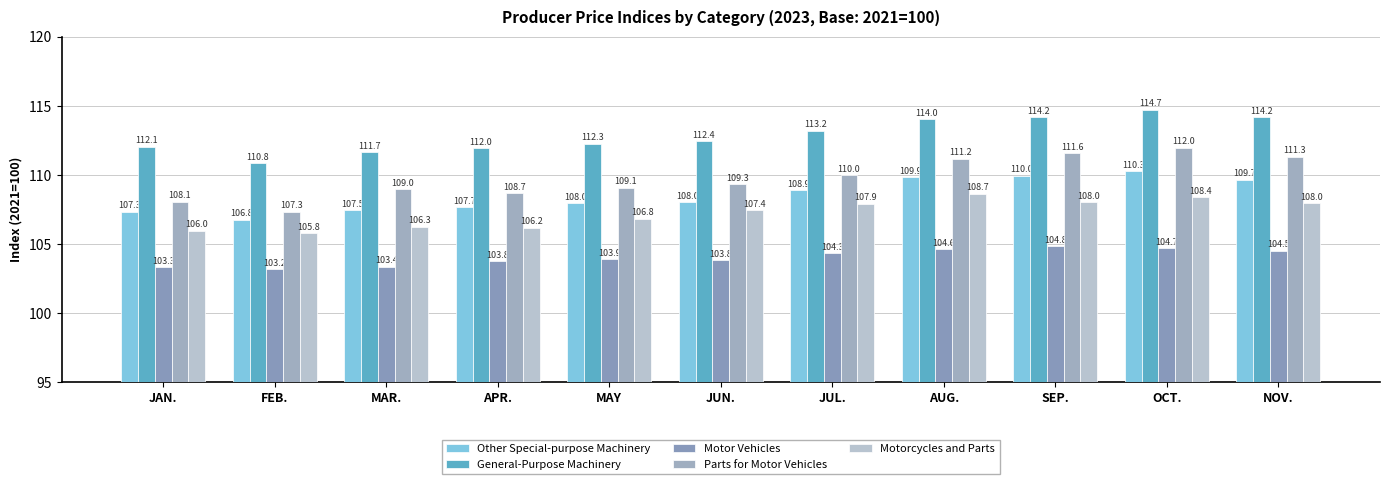

Does the chart contain any negative values?

No